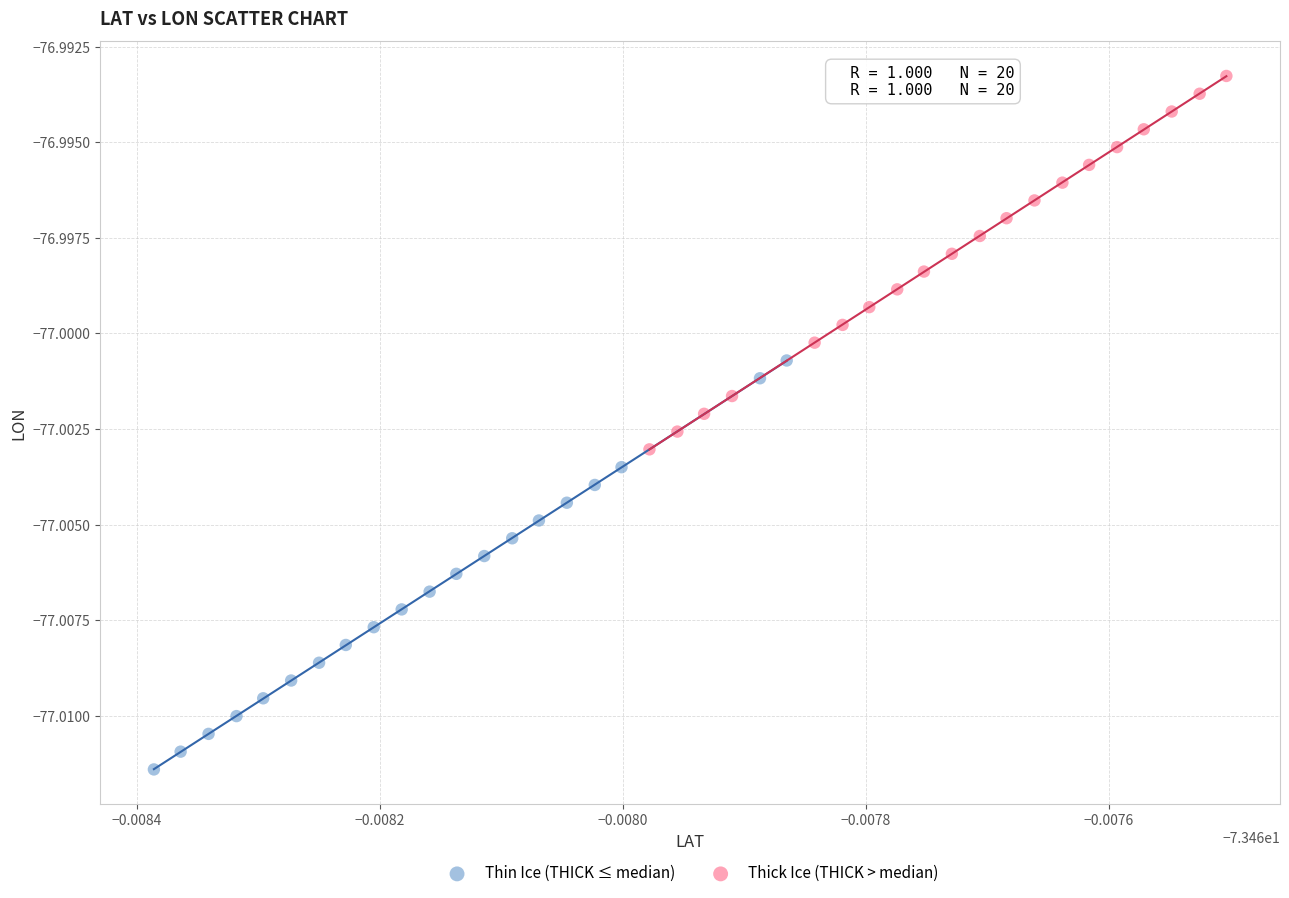

Which series has the widest spread of Y values?

Thin Ice (THICK ≤ median)